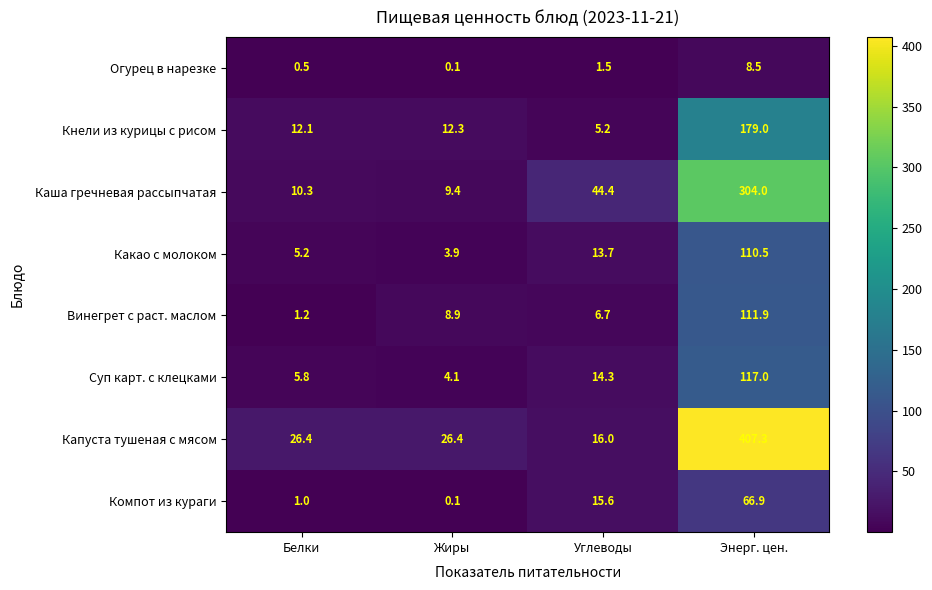

At which label does Суп карт. с клецками first exceed 14?

Углеводы